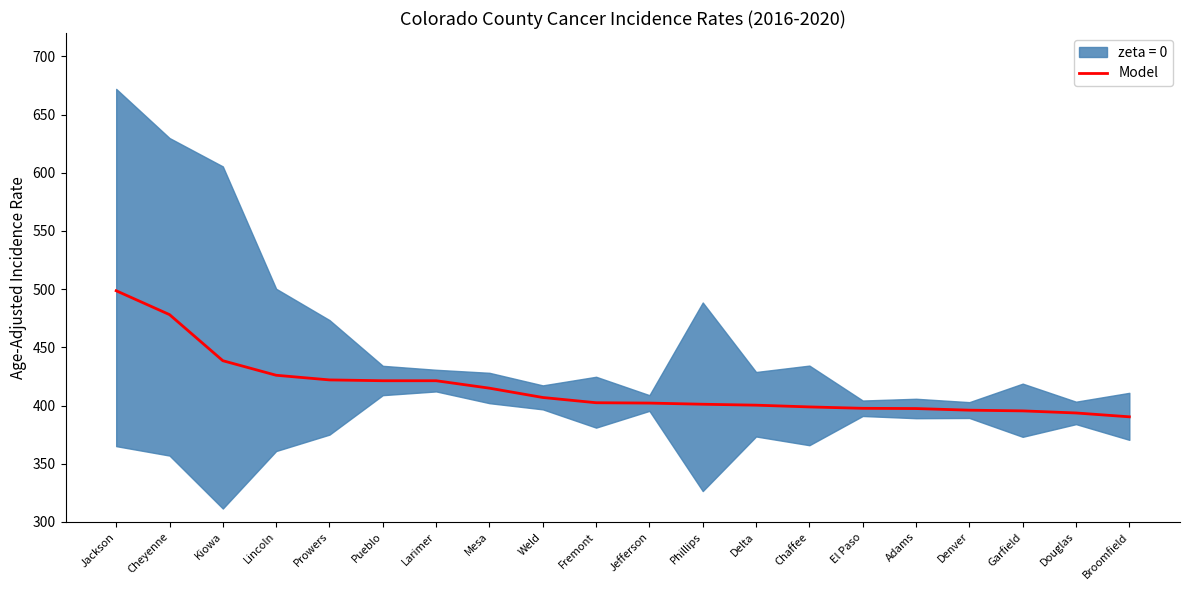

True or false: there are more than 0 points higher than both neighbors.

False